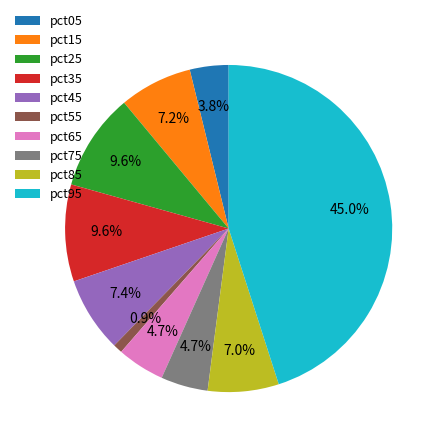

The pct85 slice represents 1% of the pie. True or false?

False